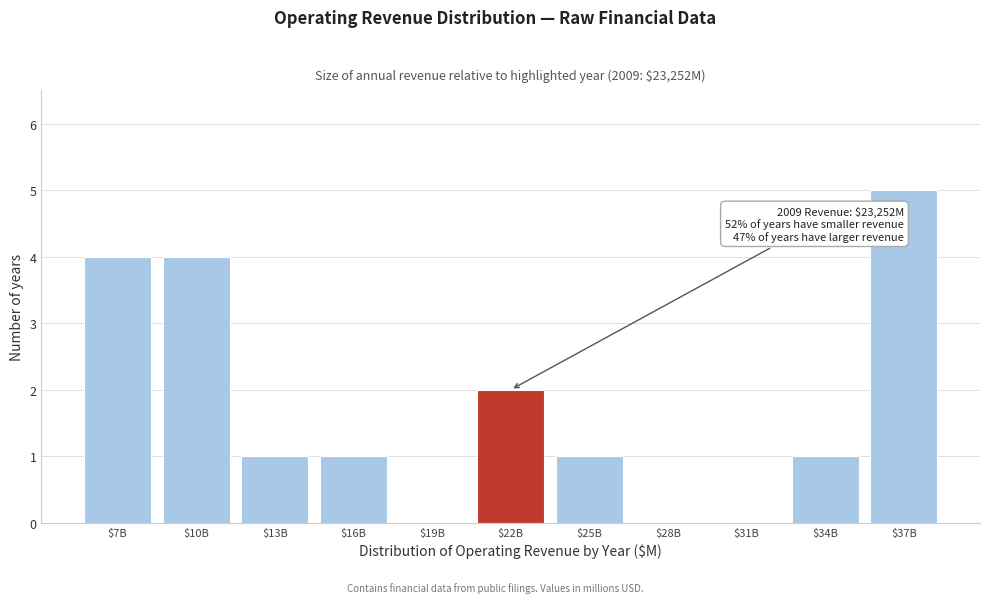

Is it true that the value at $19B is 0?

True